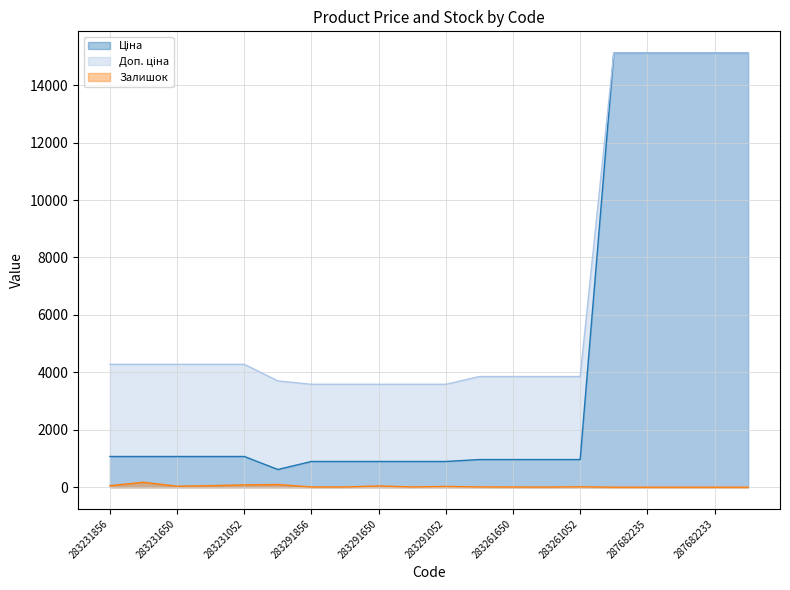

What are all the series names shown in the legend?

Ціна, Доп. ціна, Залишок